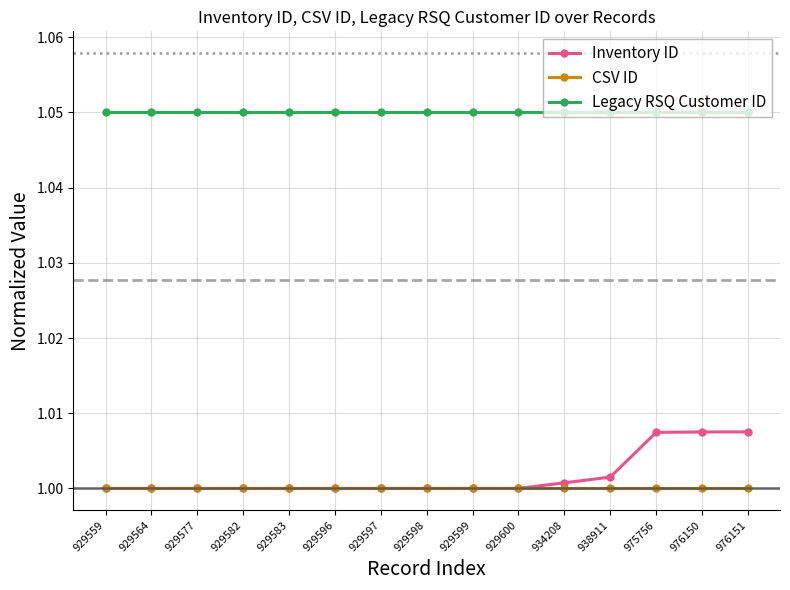

True or false: Legacy RSQ Customer ID has a value of 1.4 at 929598.

False